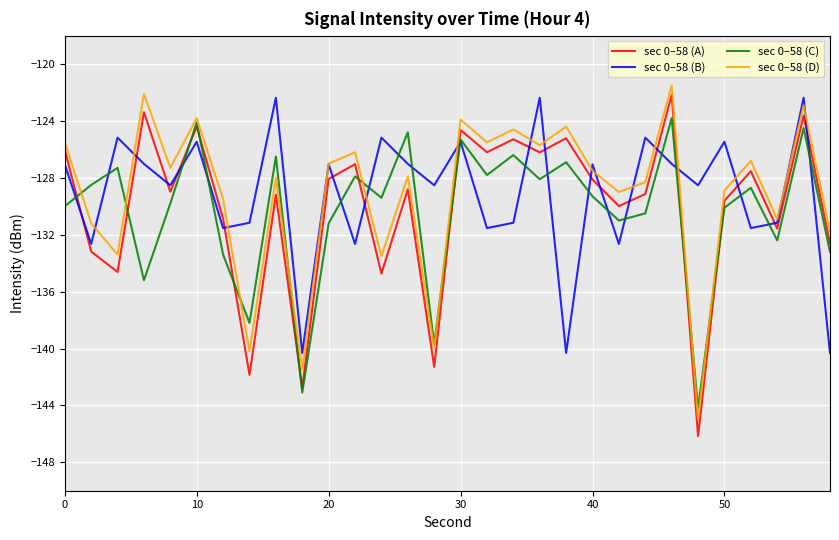

What is the minimum value for sec 0–58 (A)?

-146.2